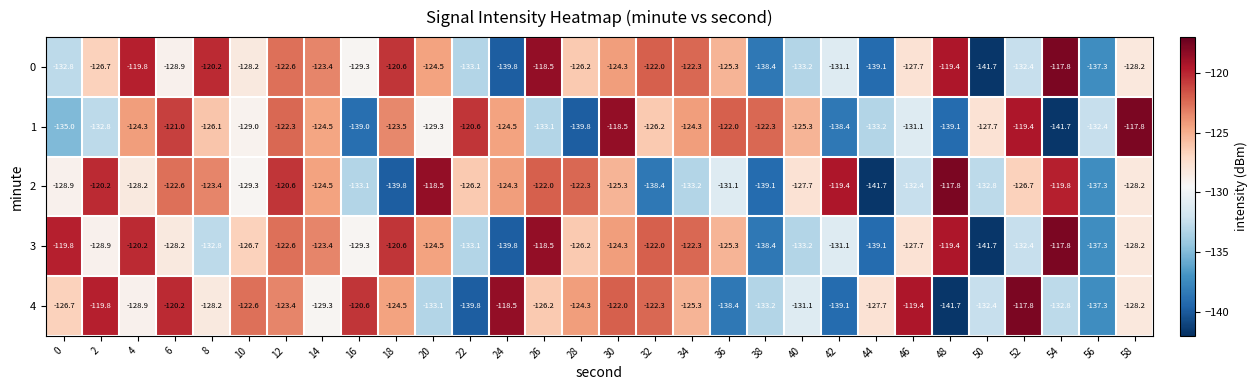

Is the value of 2 at 2 greater than the value of 4 at 28?

Yes